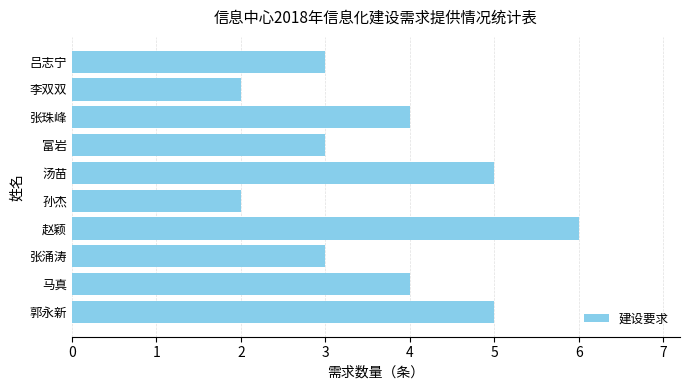

True or false: the data shows 2 at 李双双.

True